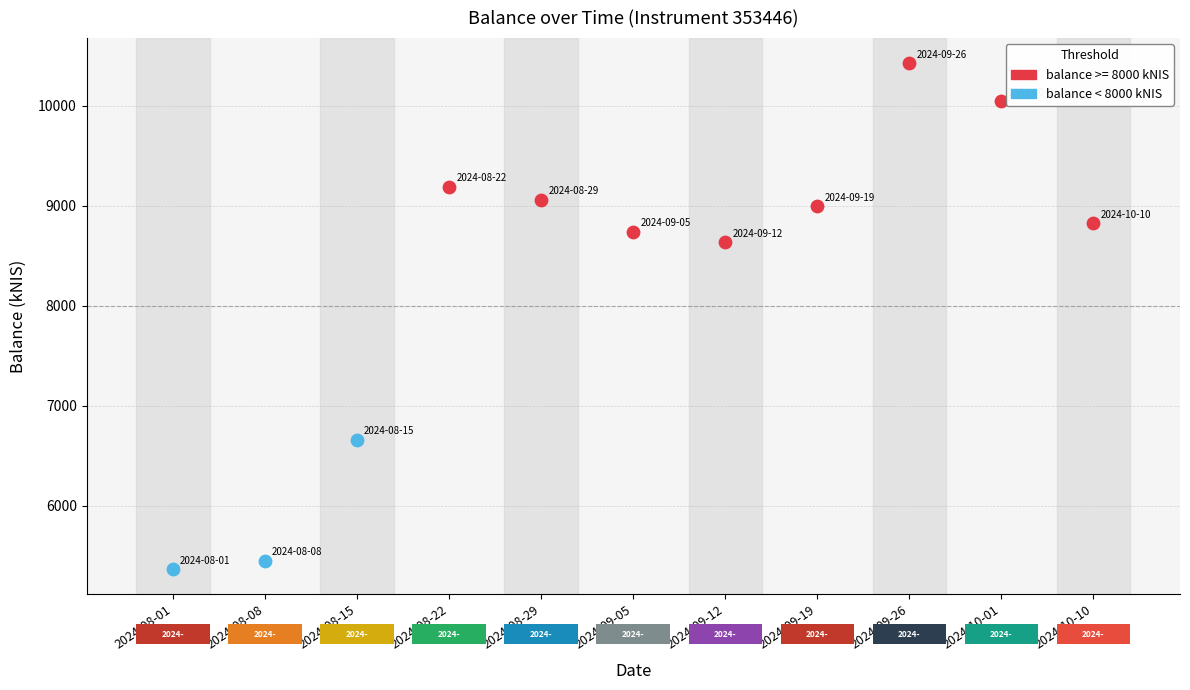

Which series contains the lowest Y value?

balance < 8000 kNIS